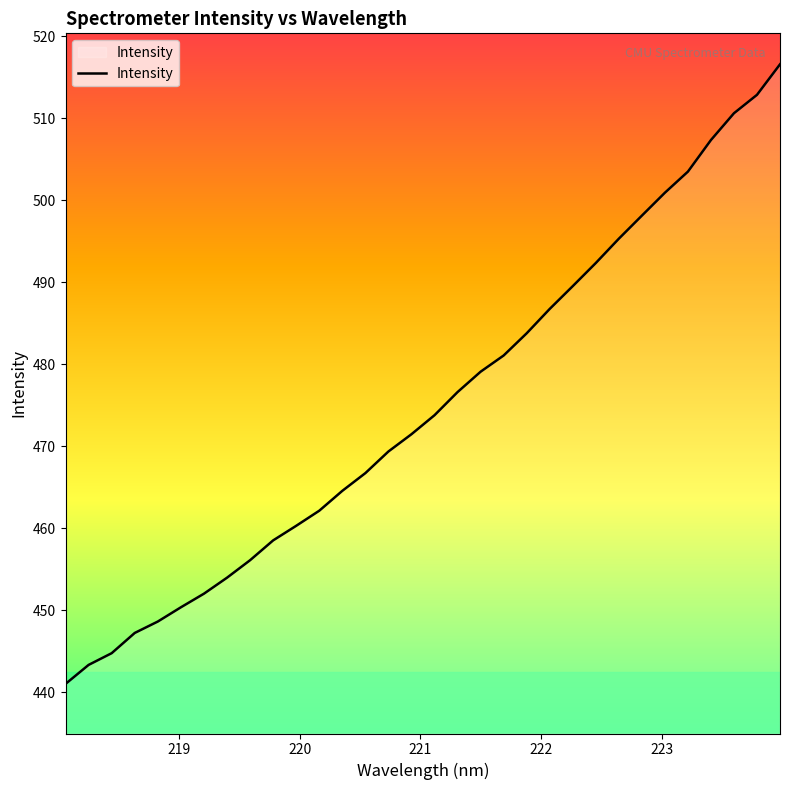

What is the minimum value shown in the chart?

441.0